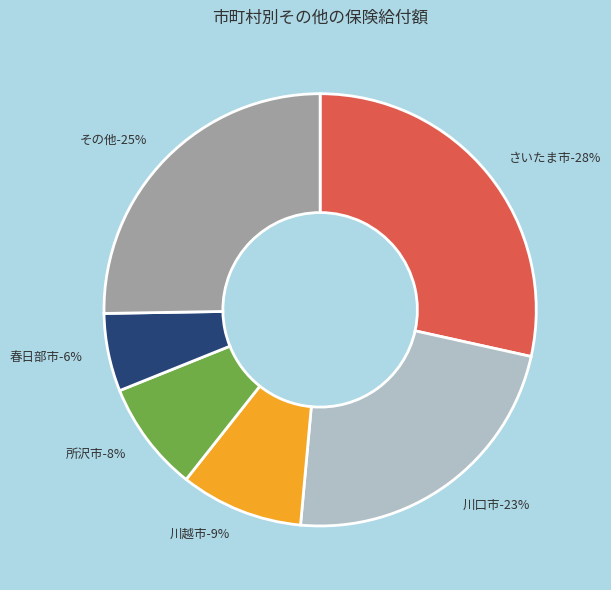

Is there any slice that represents more than half of the pie?

No